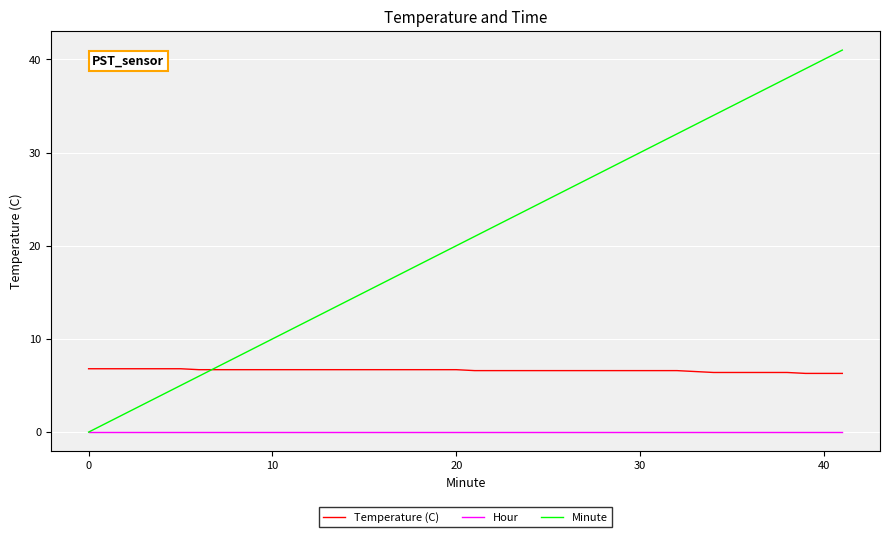

What is the sum of all Temperature (C) values?

264.5